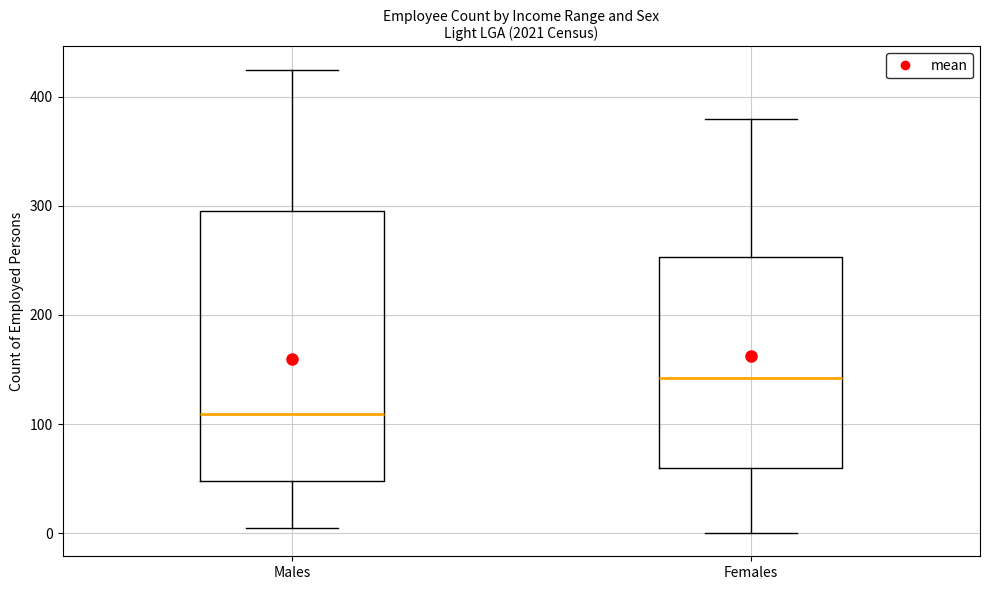

Which box is the tallest, from its lower edge to its upper edge?

Males